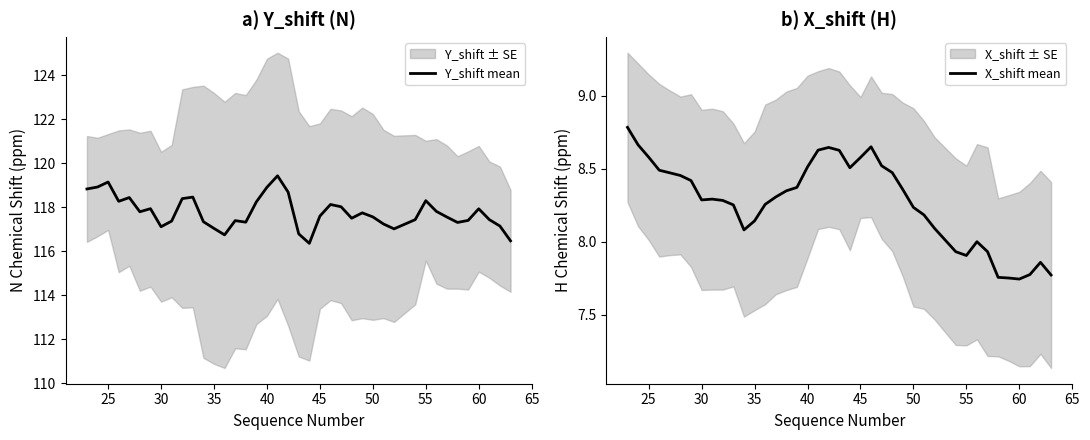

Which series has the largest total across all categories?

Y_shift mean